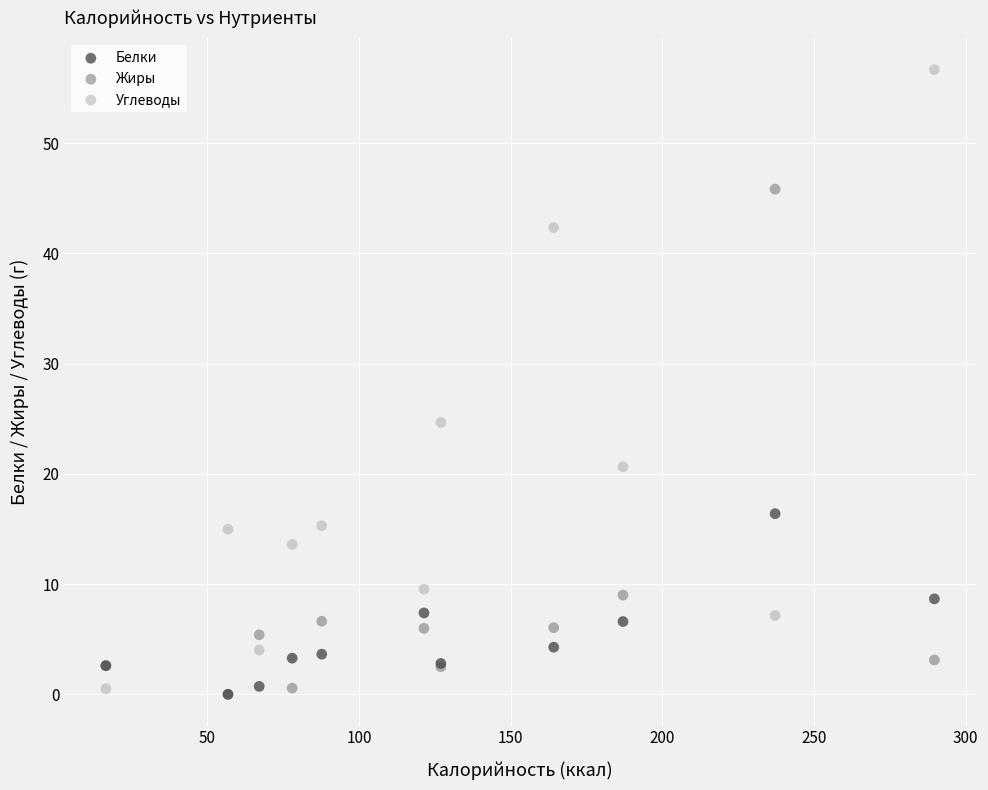

In the Жиры series, what Y value is closest to 22?

9.0